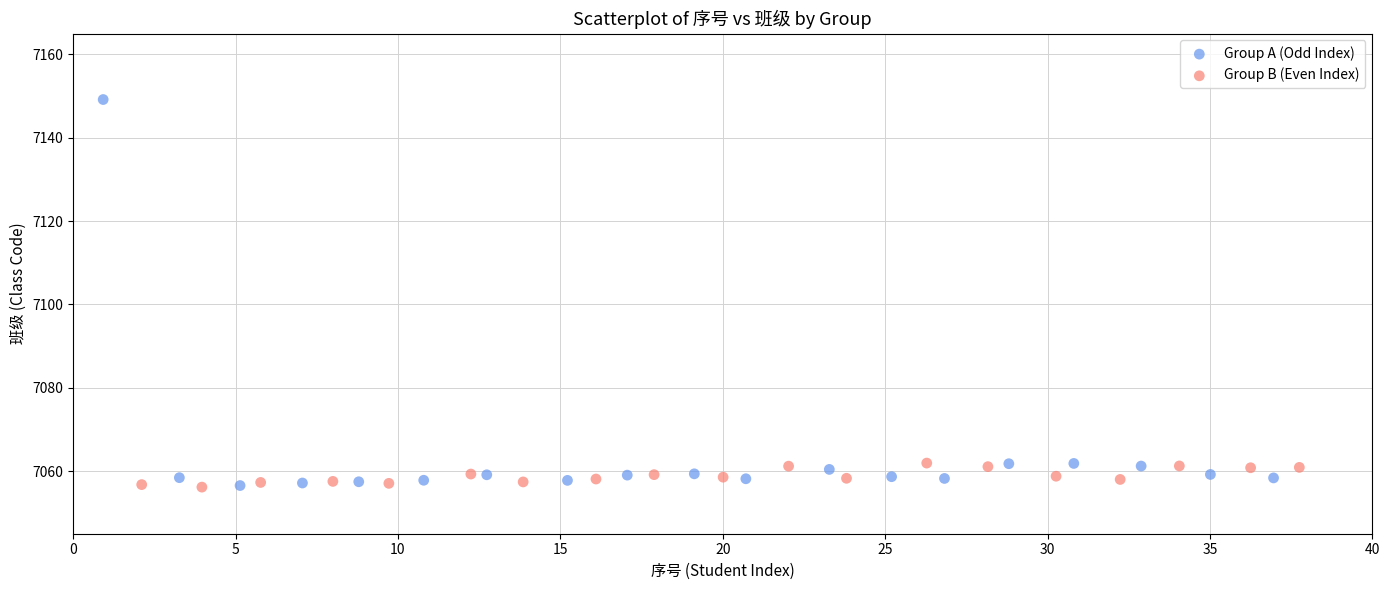

Which series contains the highest Y value?

Group A (Odd Index)